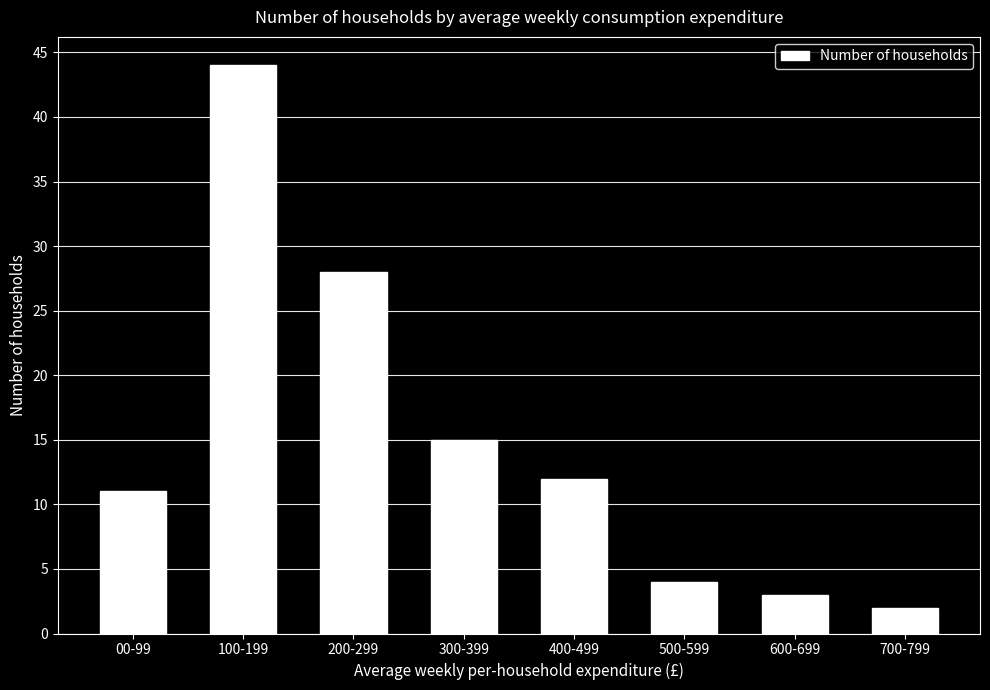

Is it true that the value at 100-199 is 44?

True